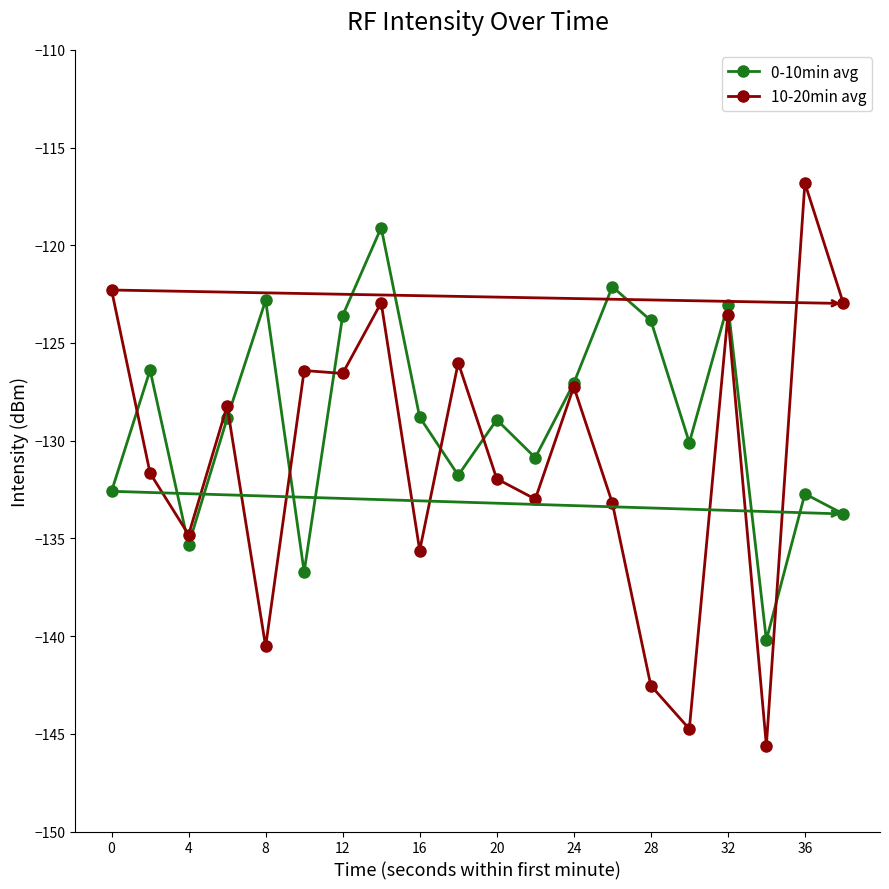

What is the value of the 10-20min avg point at the 5th from the left?

-140.5